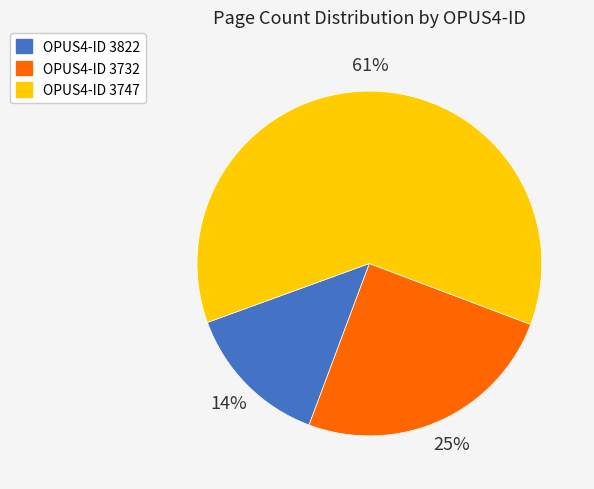

Which category has the biggest portion of the pie?

OPUS4-ID 3747